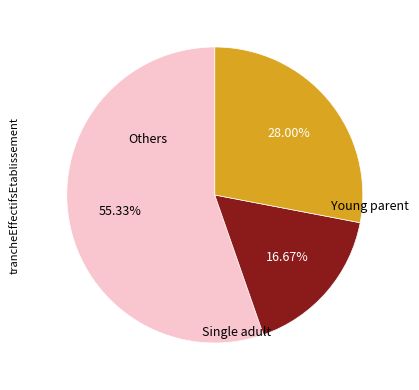

To the nearest percent, what is the difference between the largest and smallest slice percentages?

39%